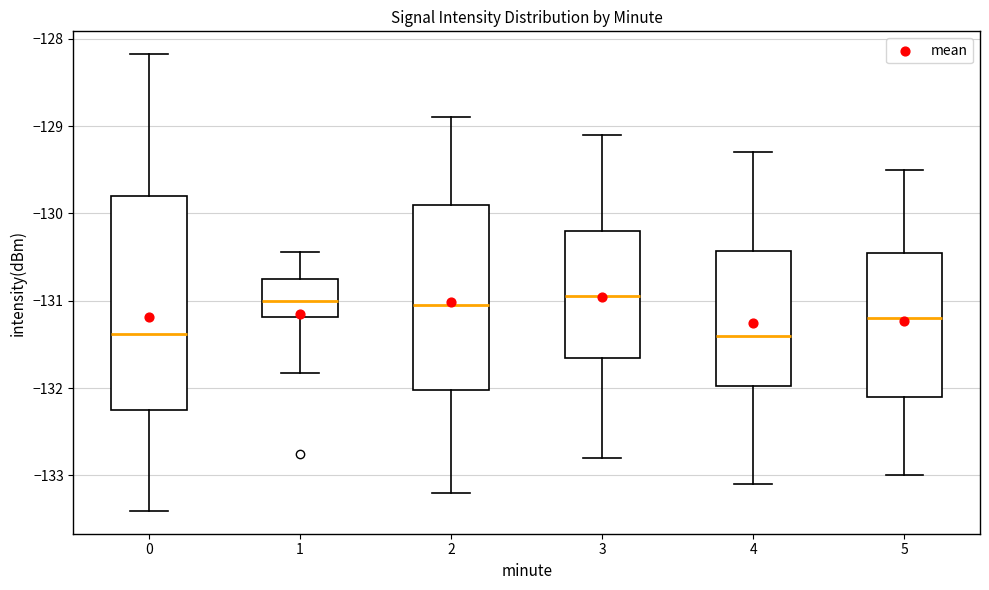

Reading left to right, read every box against the y-axis: the position of its median line, the range the box covers, and the ends of its whiskers. The values are not printed on the chart, so give them approximately, as read against the axis.

0: median -131.4, box -132.2 to -129.8, whiskers -133.4 to -128.2
1: median -131.0, box -131.2 to -130.7, whiskers -131.8 to -130.4
2: median -131.0, box -132.0 to -129.9, whiskers -133.2 to -128.9
3: median -130.9, box -131.6 to -130.2, whiskers -132.8 to -129.1
4: median -131.4, box -132.0 to -130.4, whiskers -133.1 to -129.3
5: median -131.2, box -132.1 to -130.4, whiskers -133.0 to -129.5